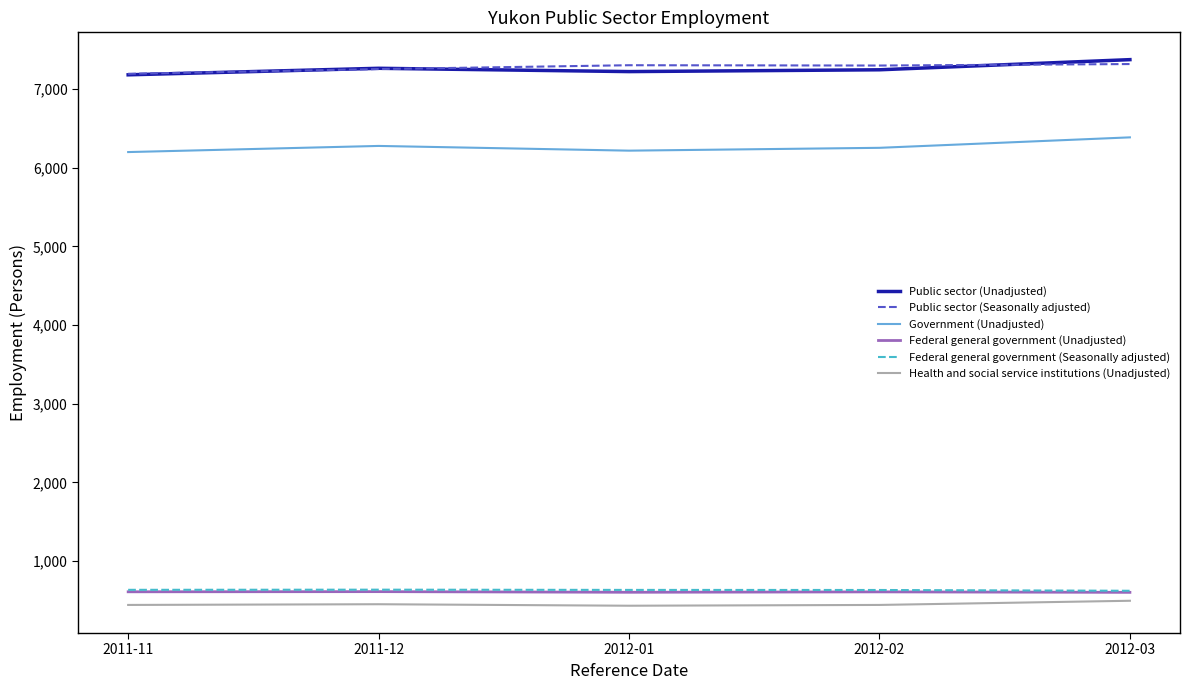

Is this an area chart (filled region under the line)?

No